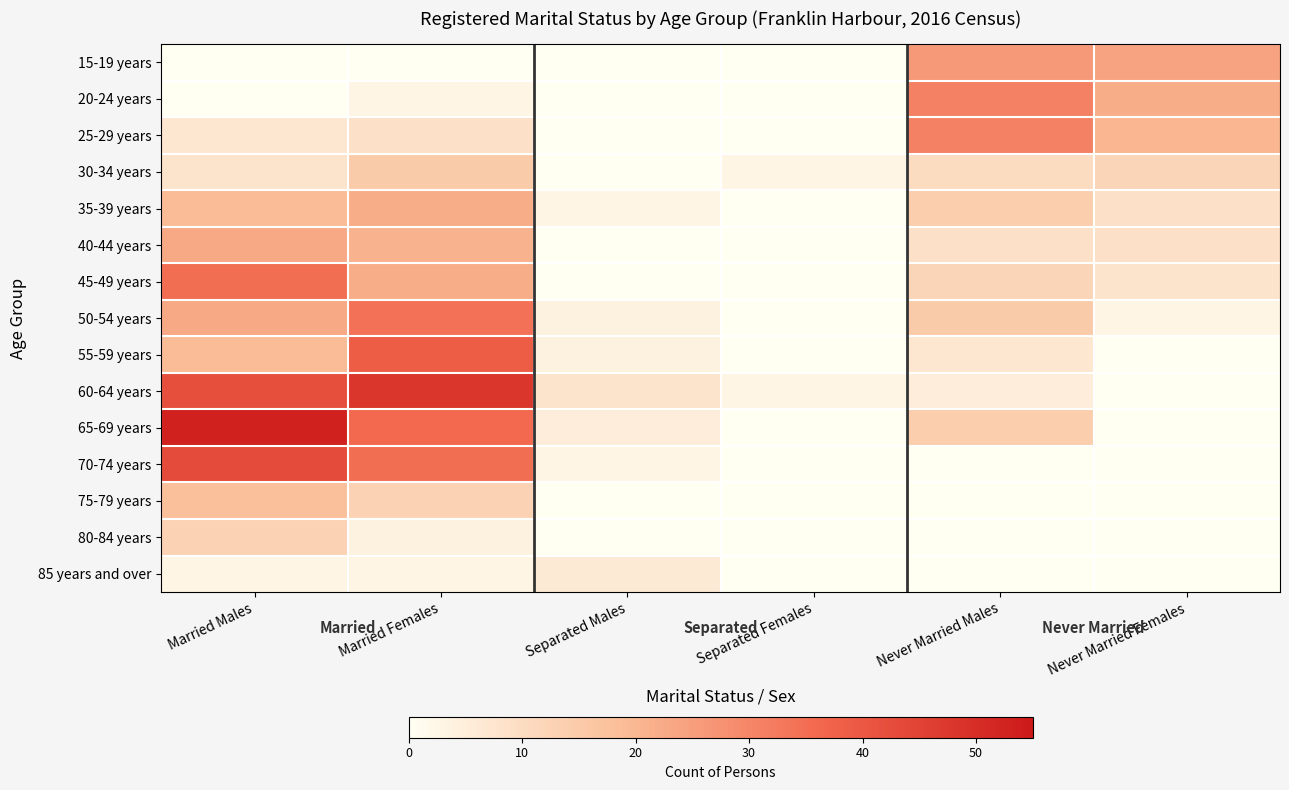

How many data points does each series have?

6